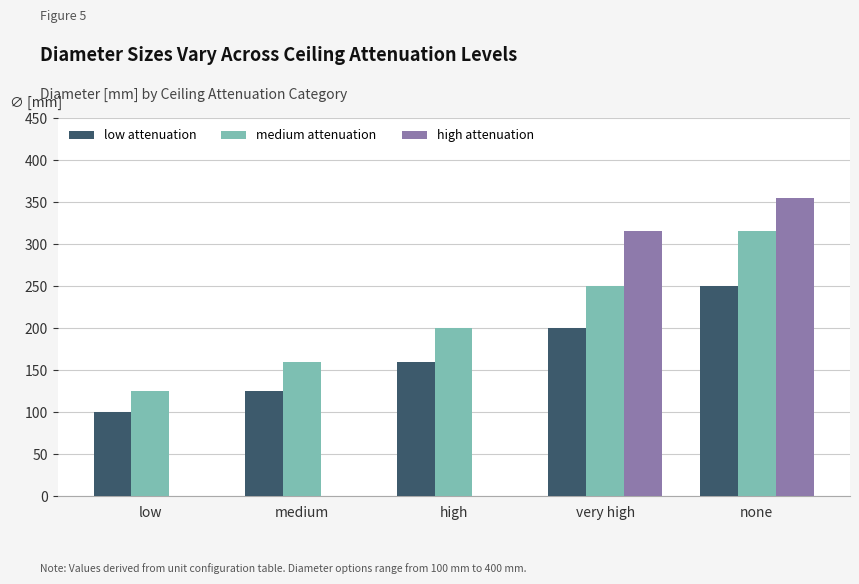

What is the maximum value shown in the chart?

355